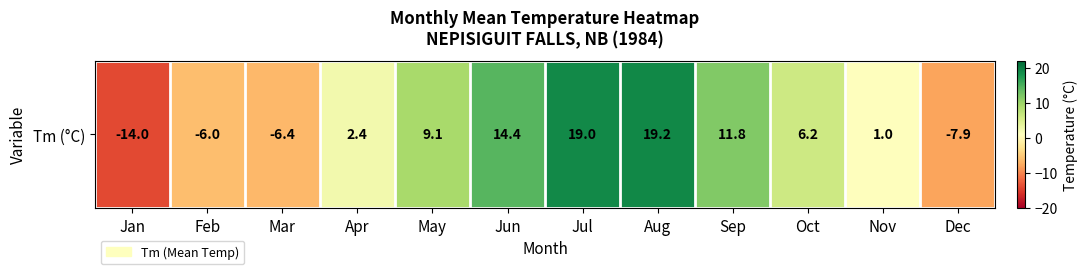

Is it true that the value at May is 16.3?

False